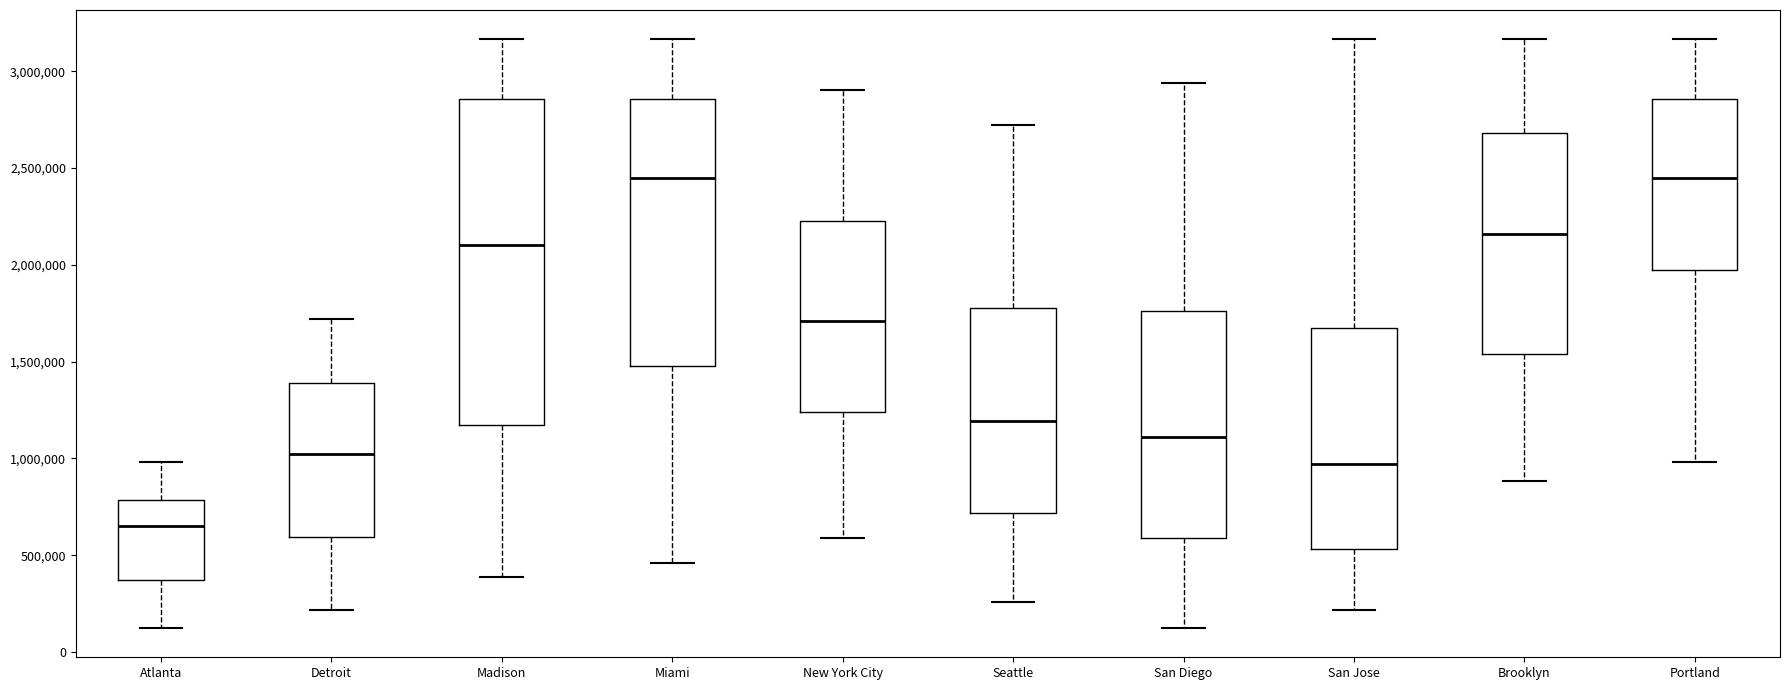

Comparing the boxes themselves (not the whiskers), which one is the tallest?

Madison